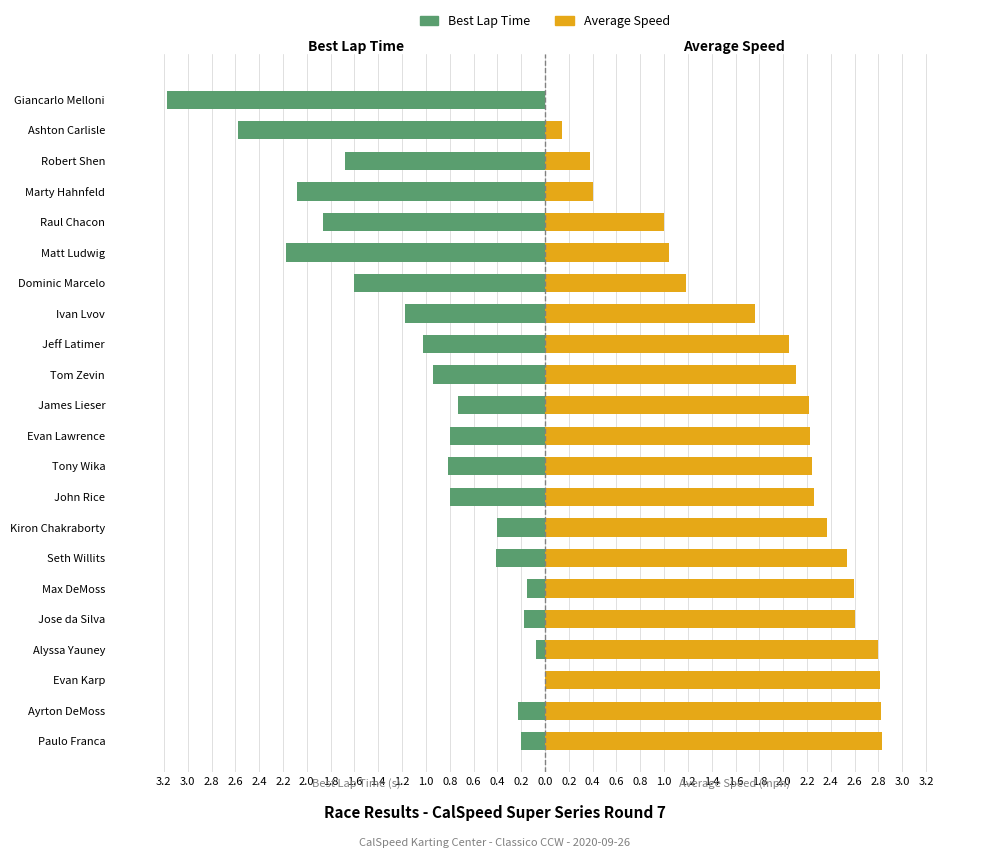

Is the value of Best Lap Time deviation (s) at Ayrton DeMoss greater than the value of Average Speed deviation (mph) at Ashton Carlisle?

No